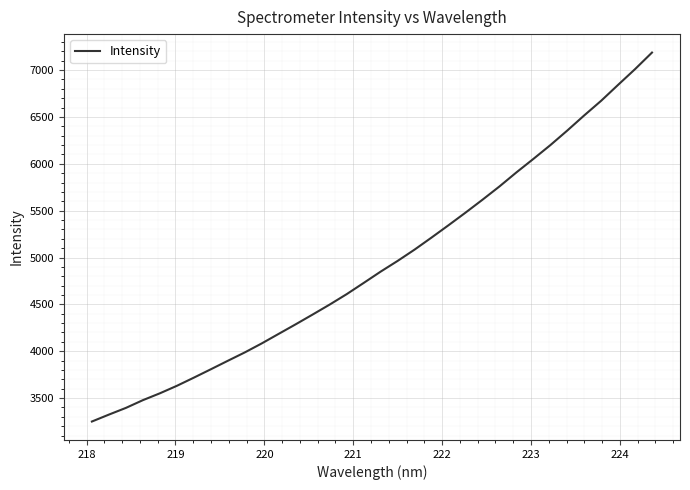

What is the smallest value displayed?

3250.0